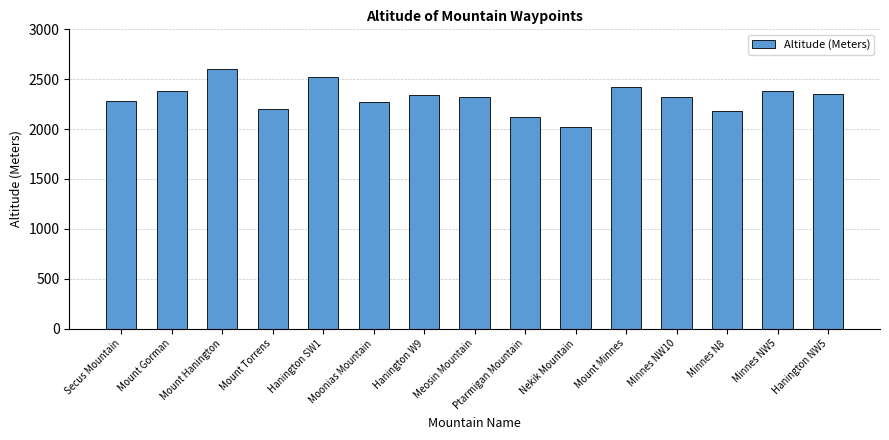

What is the ratio of the value at Ptarmigan Mountain to the value at Minnes N8?

1.0